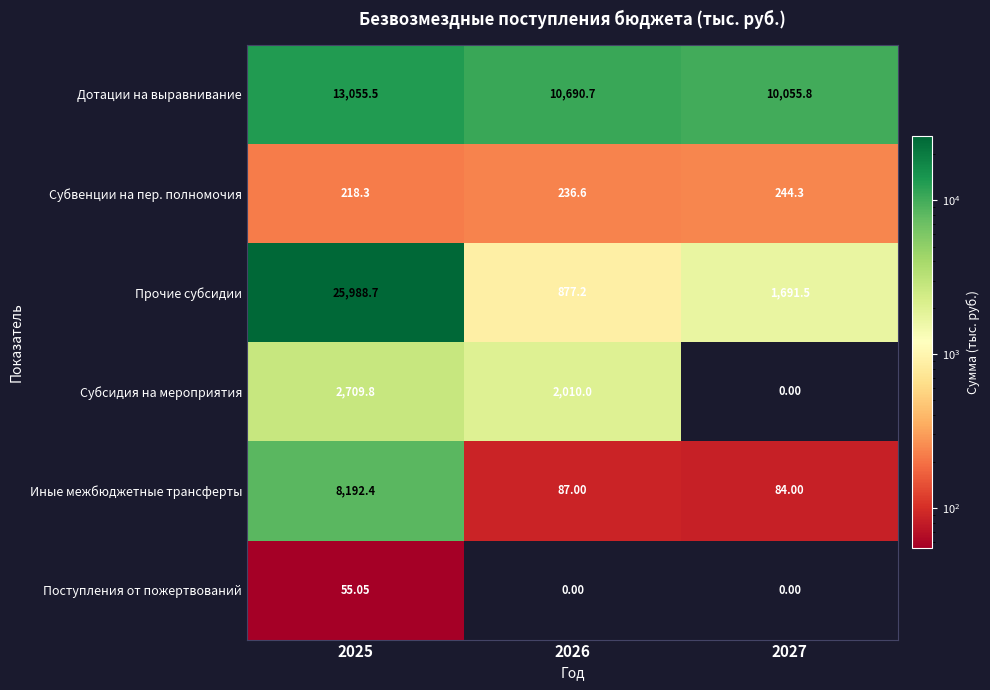

Rank the series at 2026 from lowest to highest value.

Поступления от пожертвований, Иные межбюджетные трансферты, Субвенции на пер. полномочия, Прочие субсидии, Субсидия на мероприятия, Дотации на выравнивание